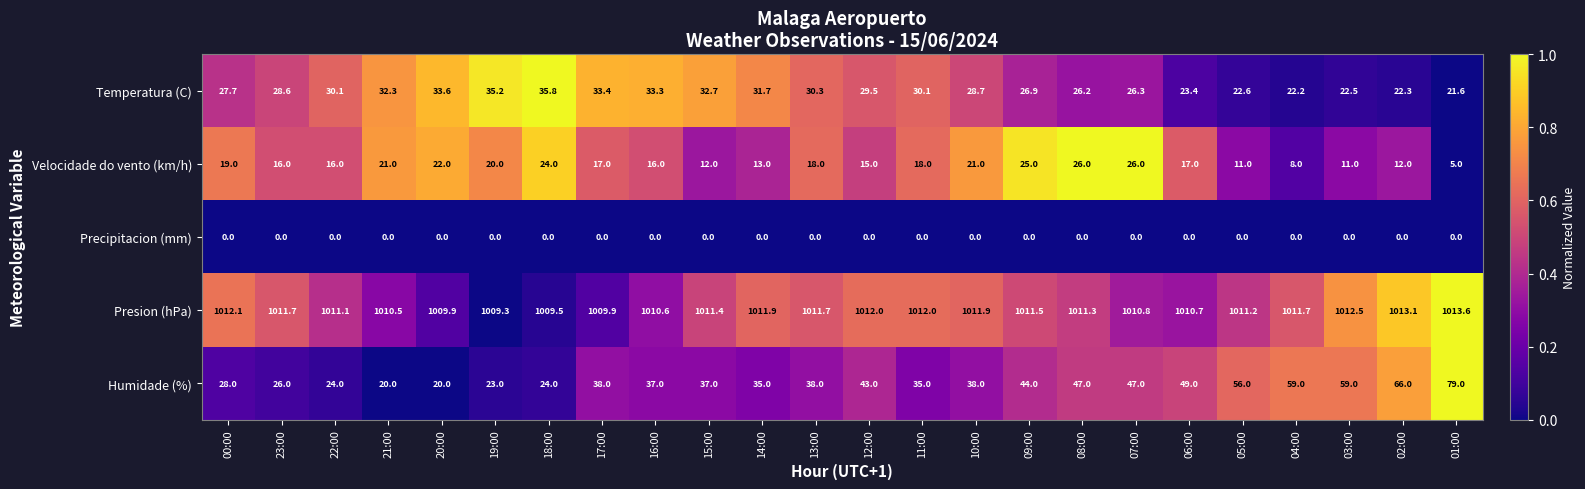

Is it true that Humidade (%) equals 35.0 at 11:00?

True